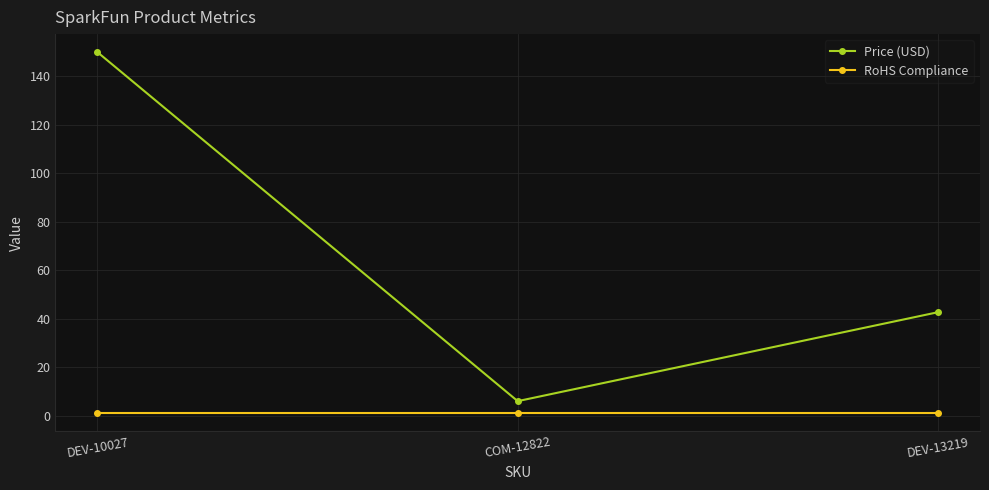

What is the average value of the Price (USD) series?

66.2